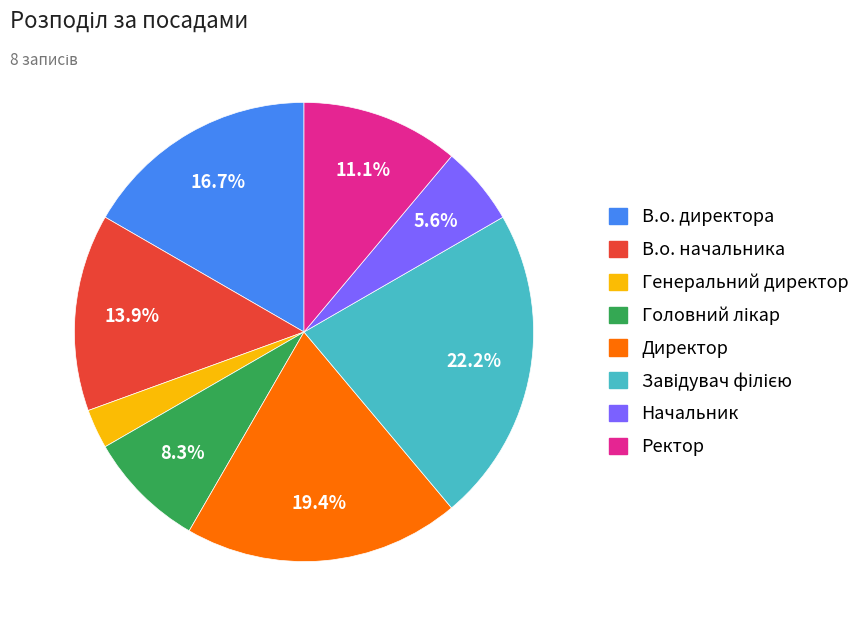

Combined, do Директор and Начальник account for over 50%?

No